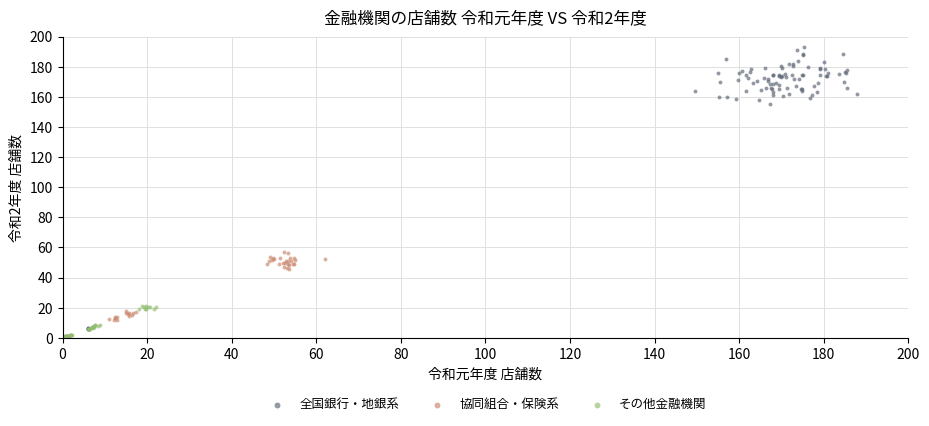

Which series reaches the maximum Y coordinate?

全国銀行・地銀系